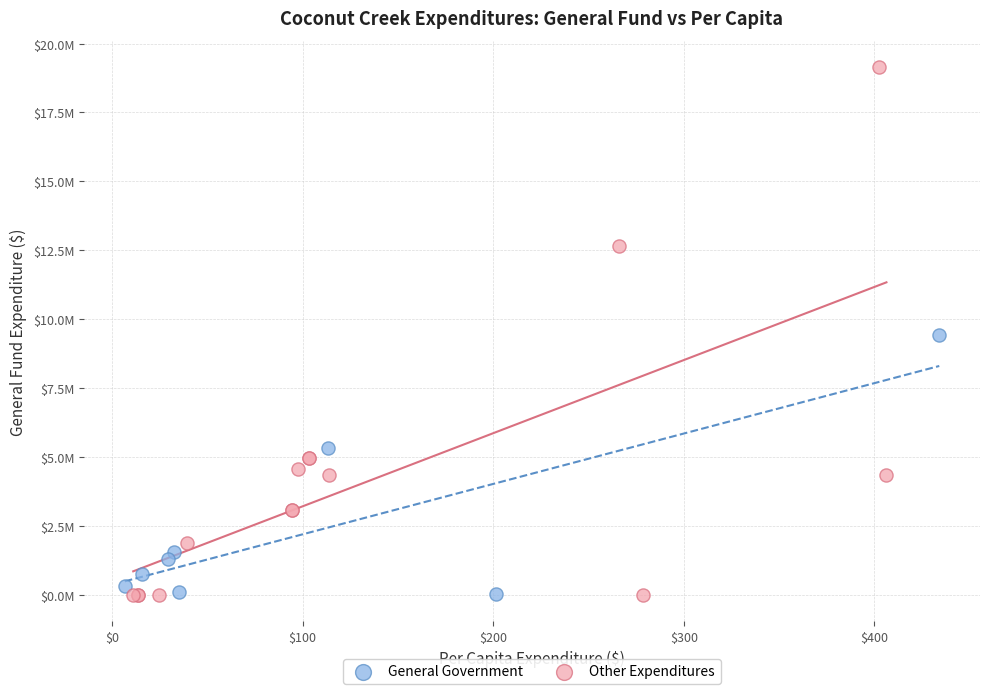

Which series contains the highest Y value?

Other Expenditures